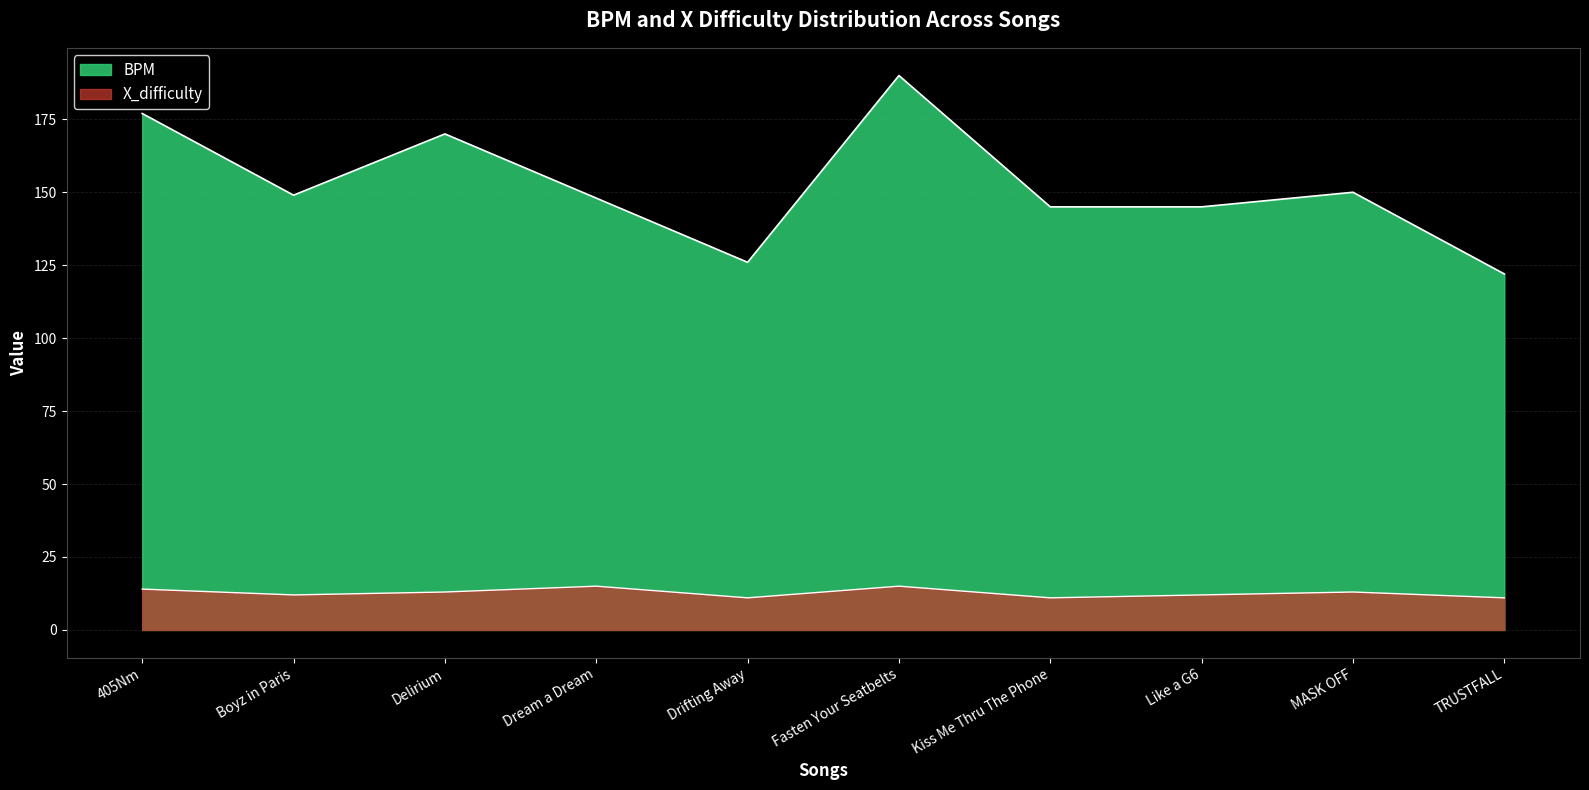

Rank the categories by BPM value from lowest to highest.

TRUSTFALL, Drifting Away, Kiss Me Thru The Phone, Like a G6, Dream a Dream, Boyz in Paris, MASK OFF, Delirium, 405Nm, Fasten Your Seatbelts